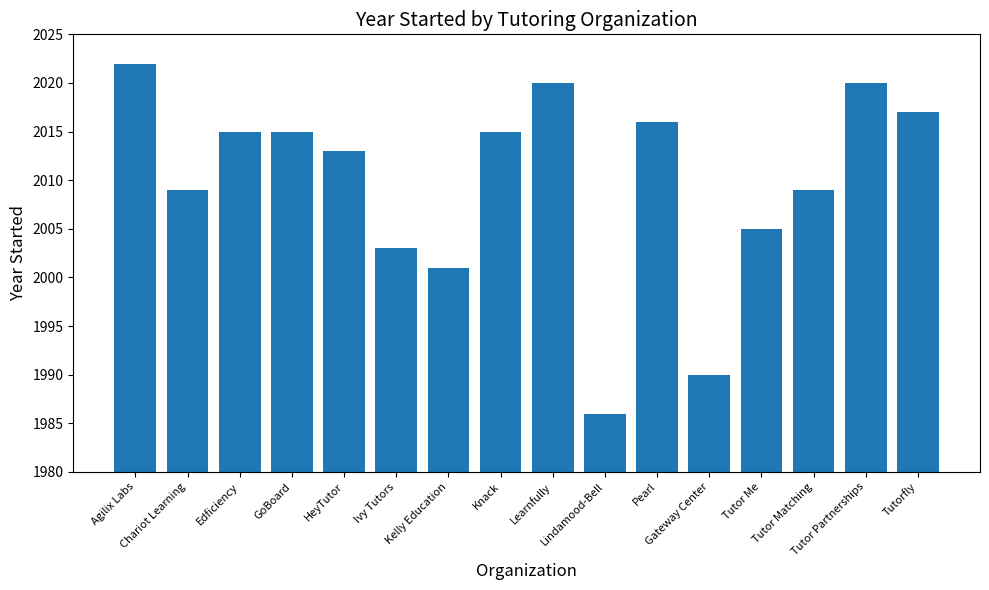

What is the difference between the maximum and minimum values?

36